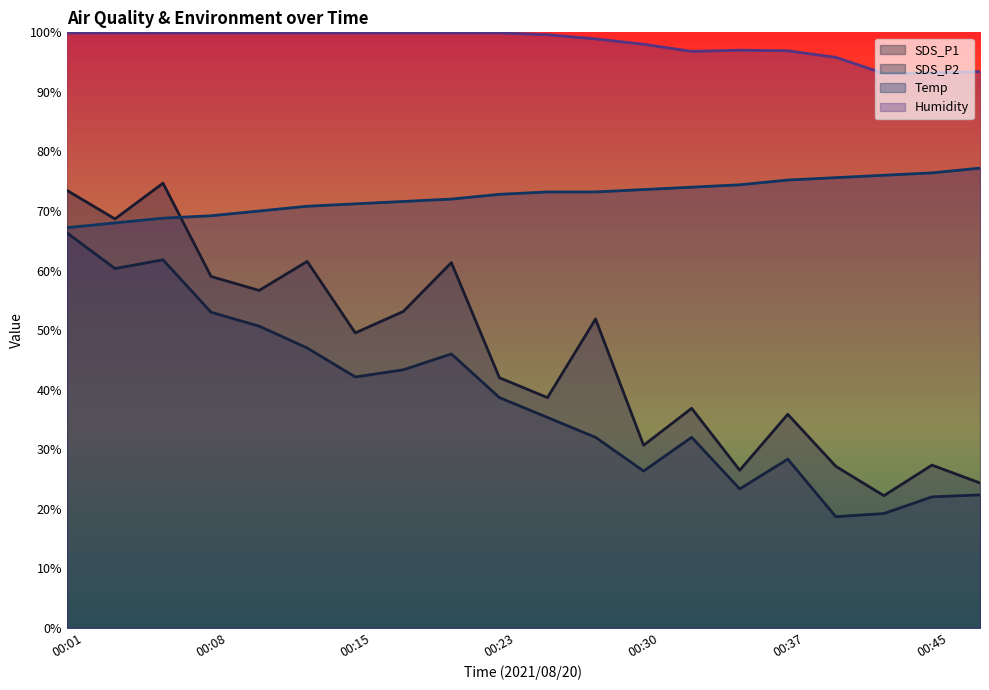

At how many categories does at least one series exceed 40?

20